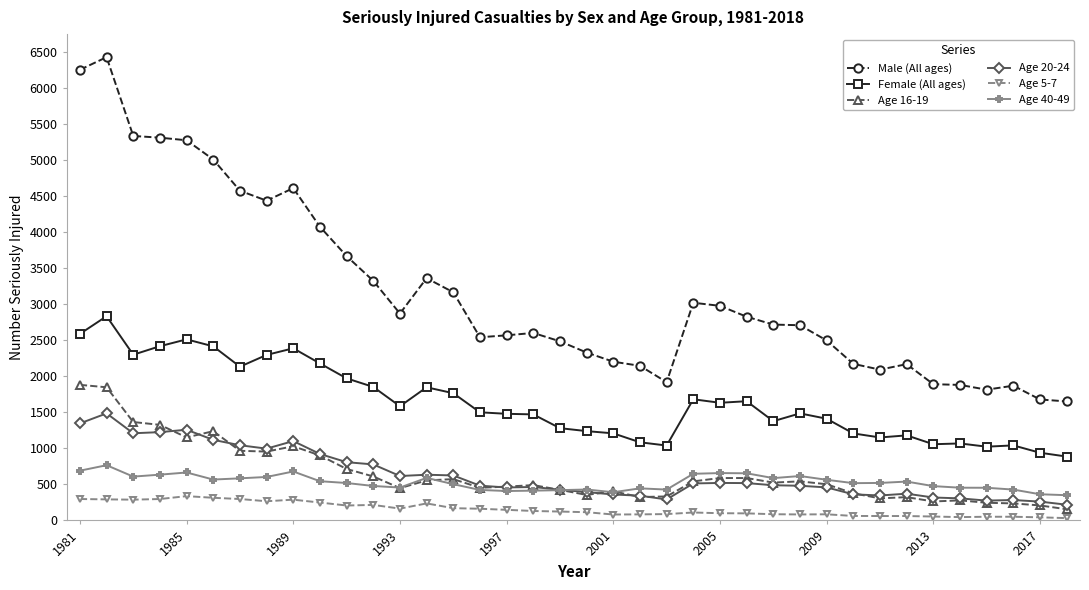

What is the smallest value displayed?

32